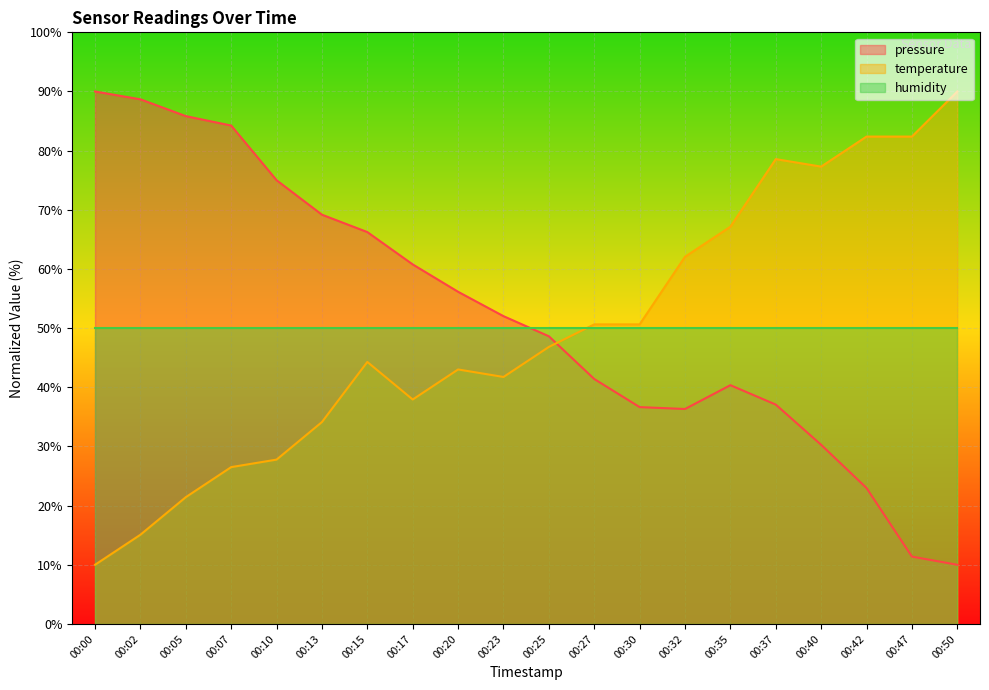

True or false: pressure has a value of 35.7 at 00:10.

False